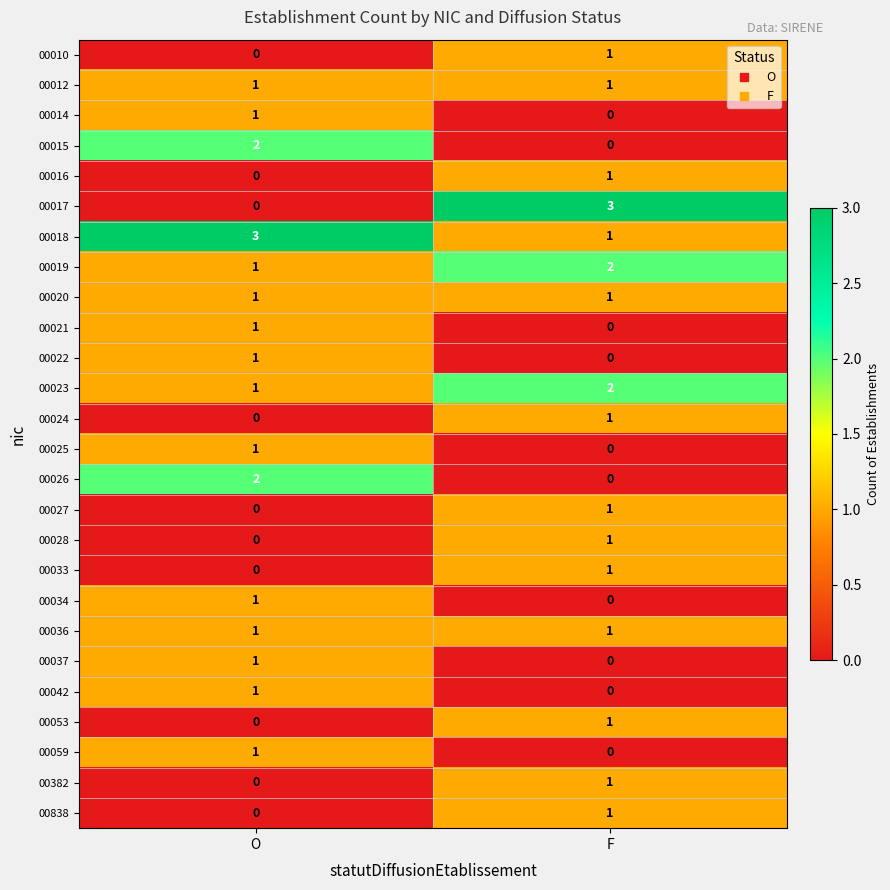

What is the sum of the 00019 values at O and F?

3